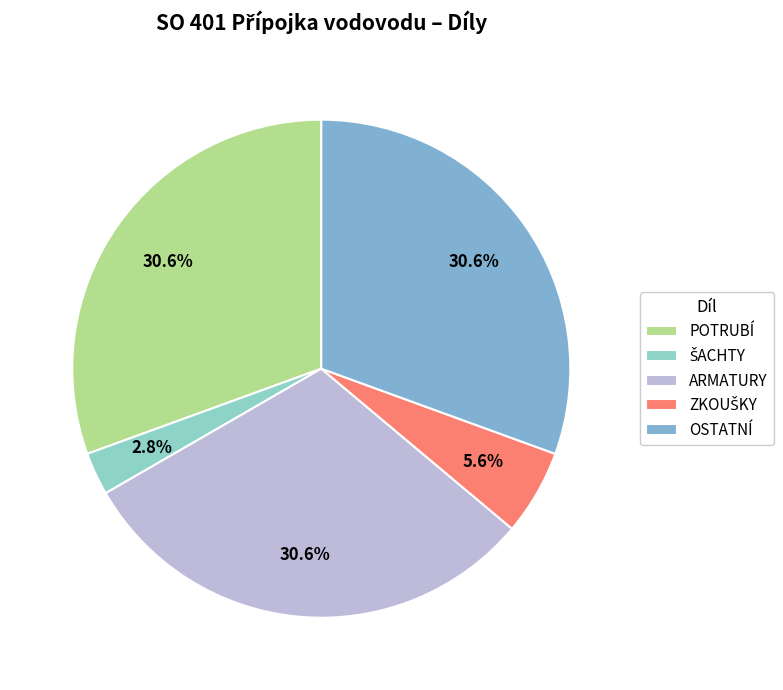

The OSTATNÍ slice represents 23% of the pie. True or false?

False